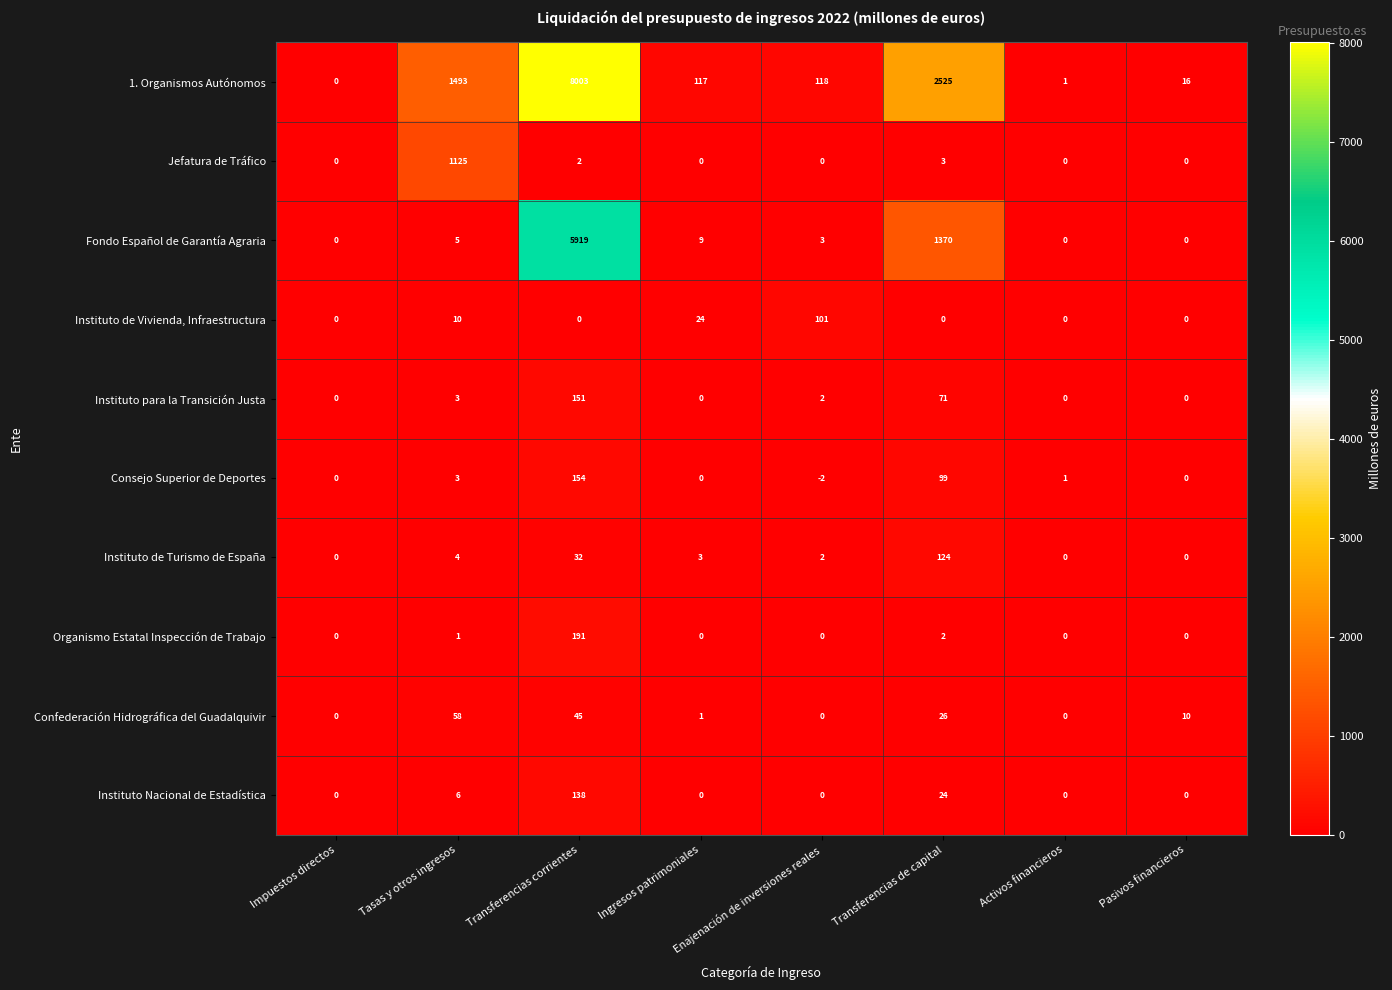

Which category has the lowest value across all series?

Enajenación de inversiones reales